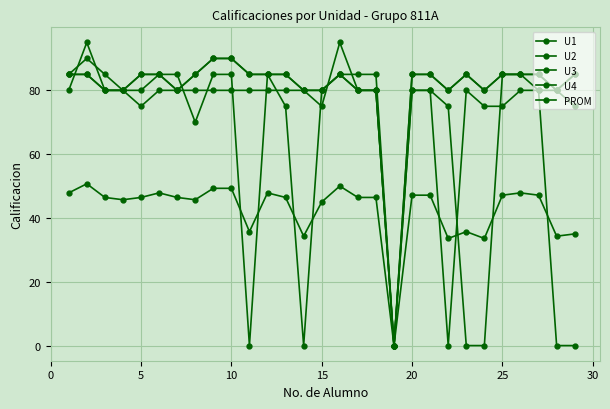

Is this an area chart (filled region under the line)?

No